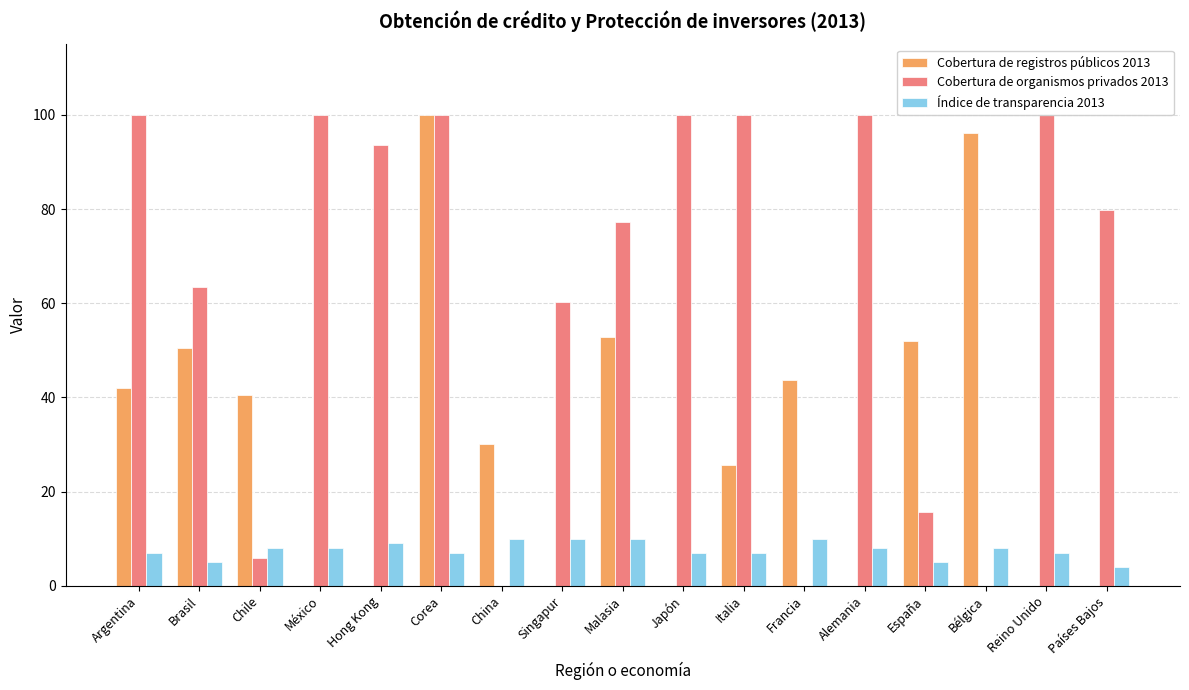

Where does the Cobertura de organismos privados 2013 series first go above 79?

Argentina